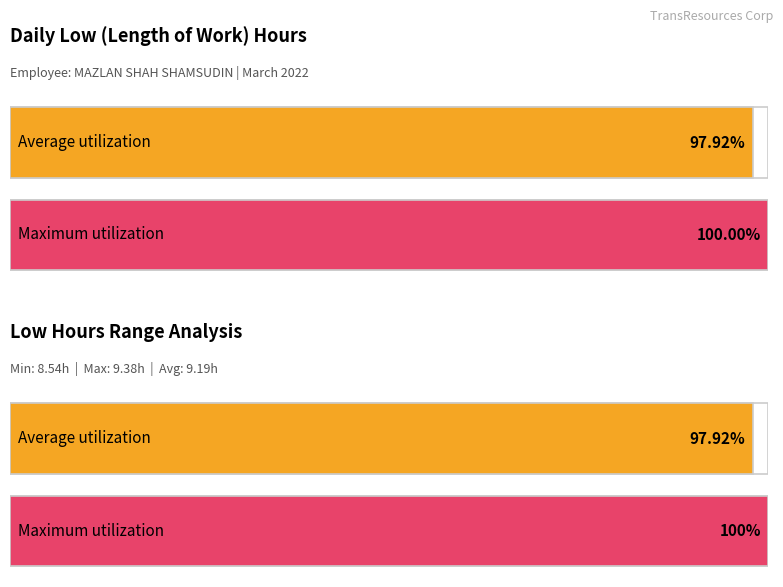

What is the maximum value shown in the chart?

9.4